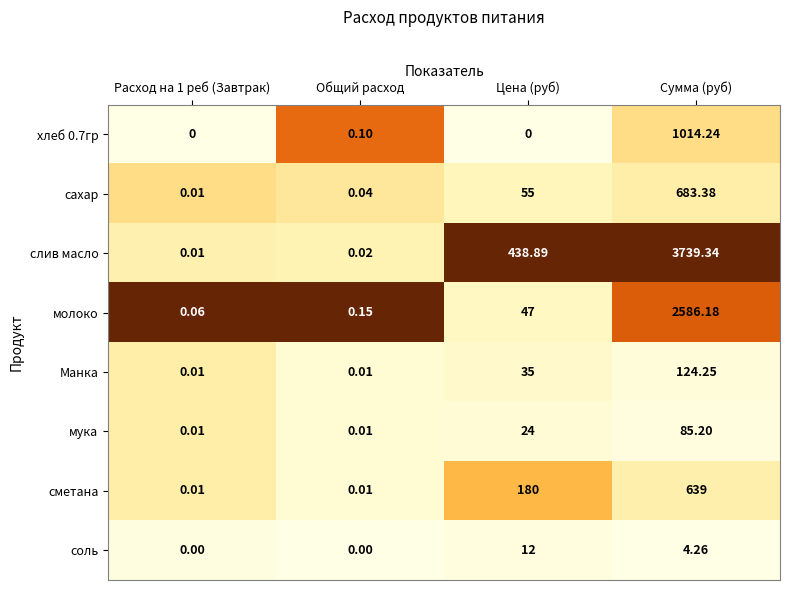

At which label is мука closest to 42?

Цена (руб)